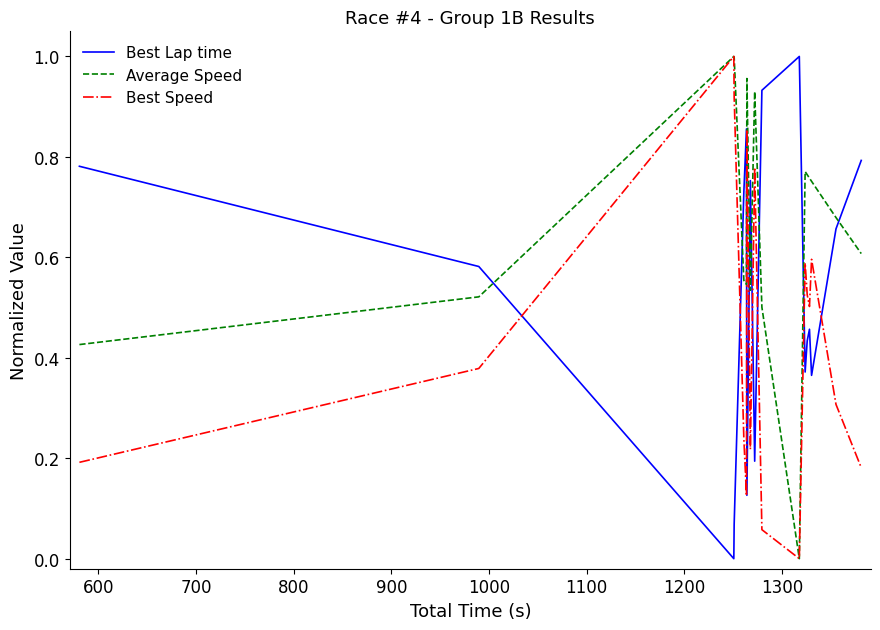

Rank the series by their average value, from highest to lowest.

Average Speed, Best Lap time, Best Speed